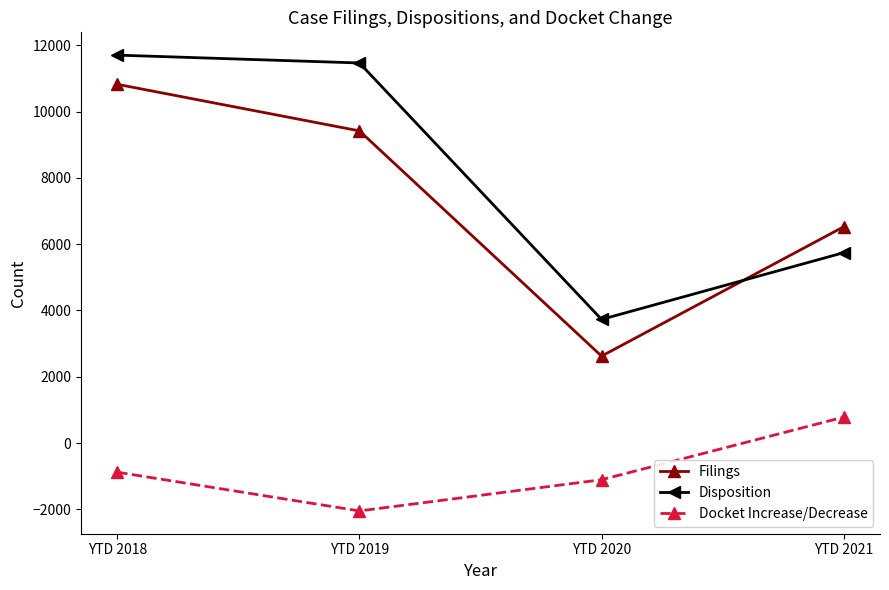

What is the maximum value for Filings?

10827